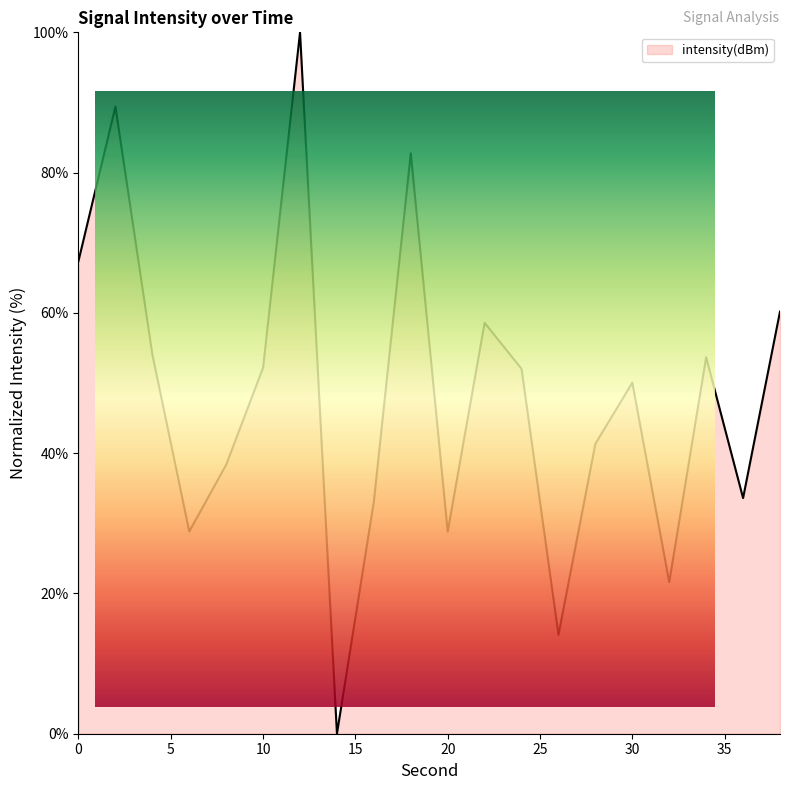

What is the greatest value displayed?

100.0